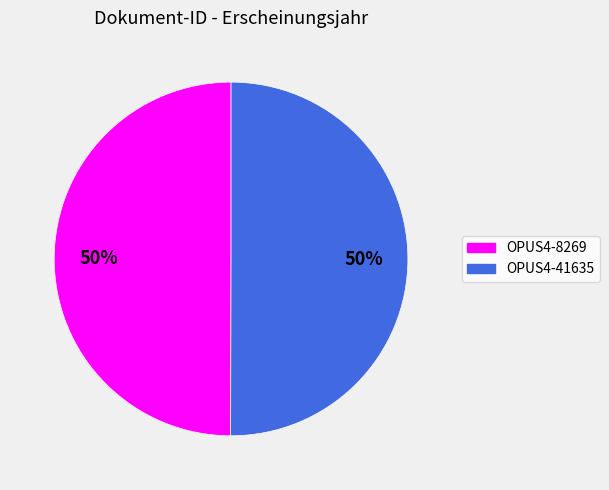

Is it true that OPUS4-41635 is 42% of the pie?

False